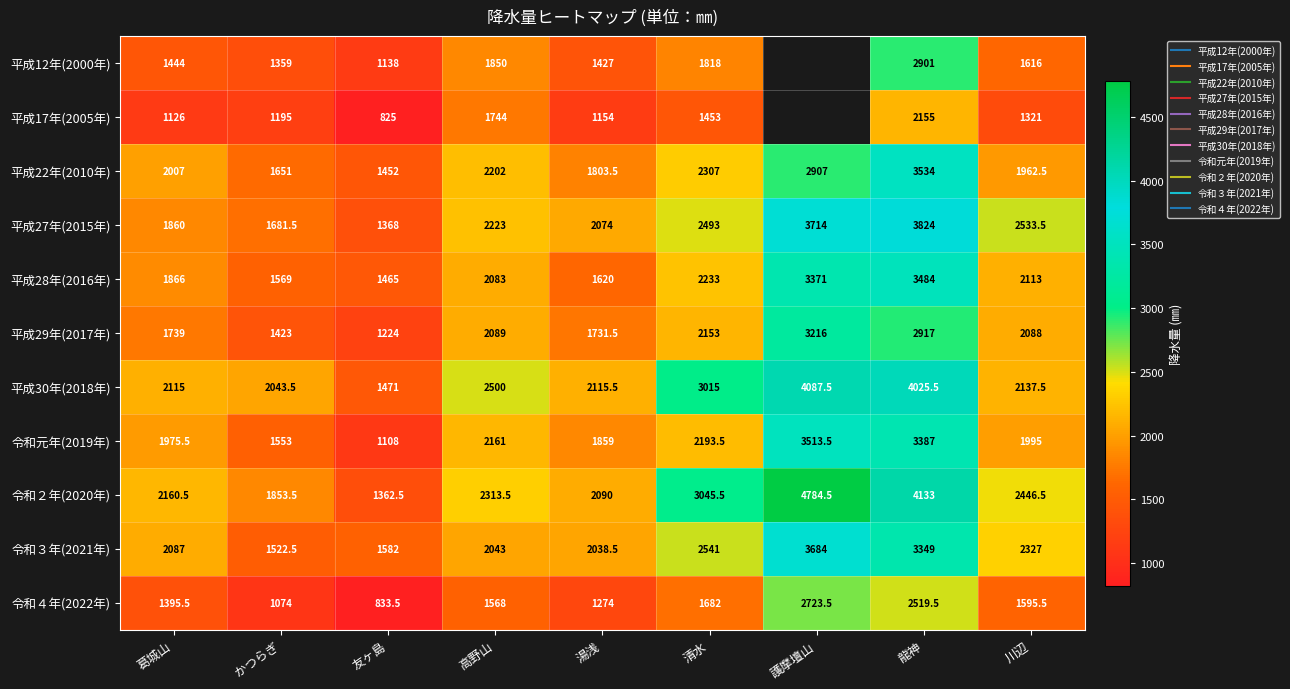

What is the maximum value shown in the chart?

4784.5